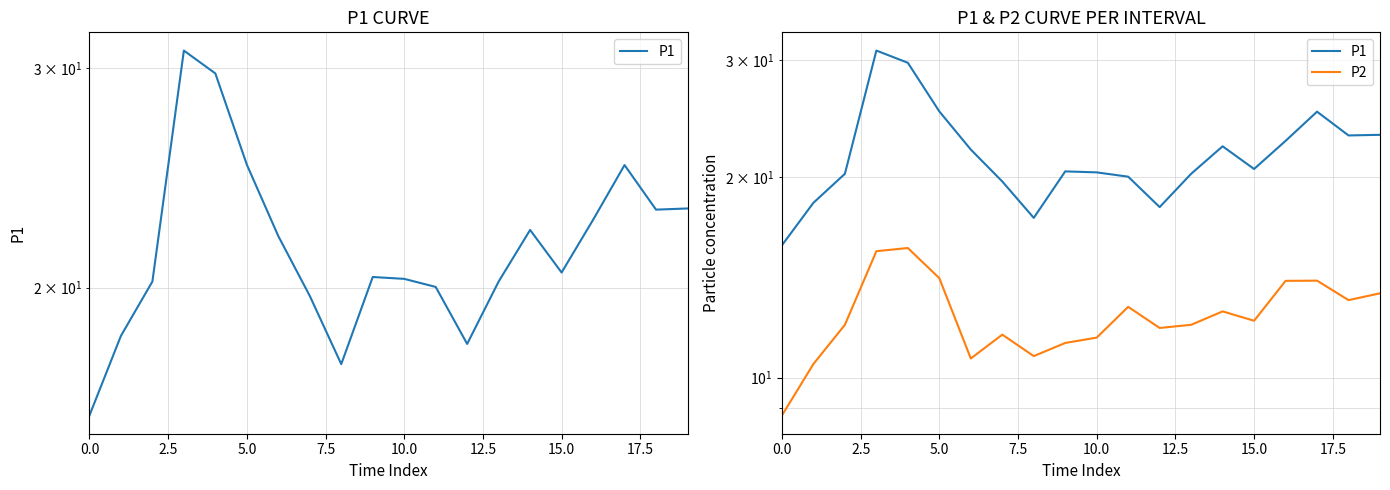

Between 9 and 13, which series saw the biggest shift?

P2